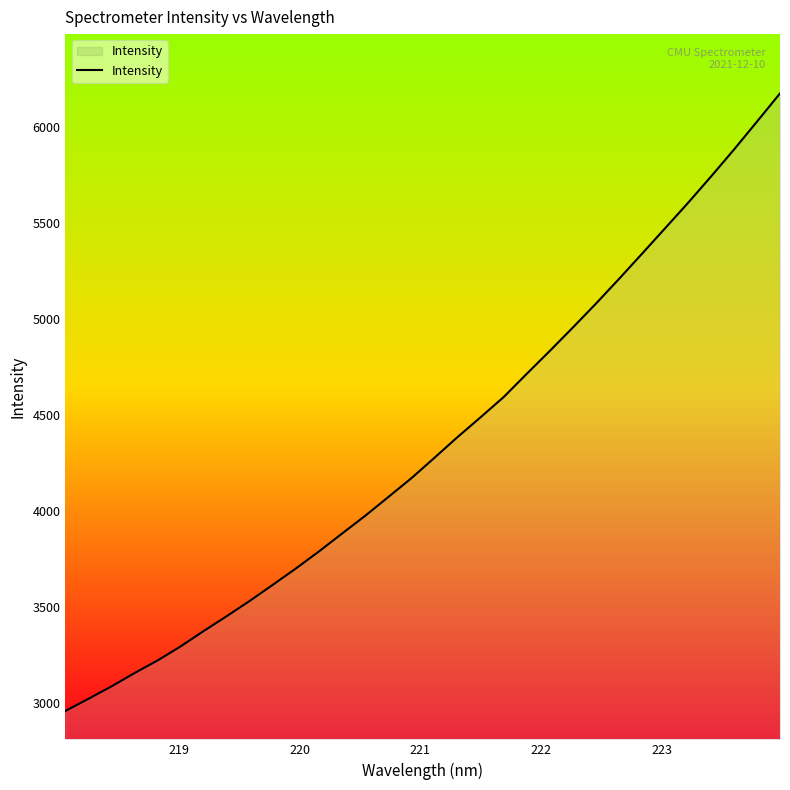

What is the difference between the maximum and minimum values?

3214.4